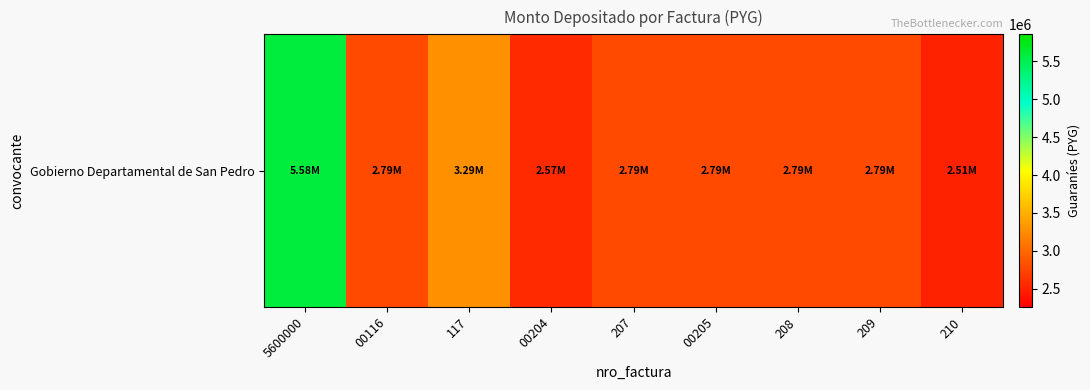

Rank the categories by value from highest to lowest.

5600000, 117, 00116, 00205, 207, 208, 209, 00204, 210